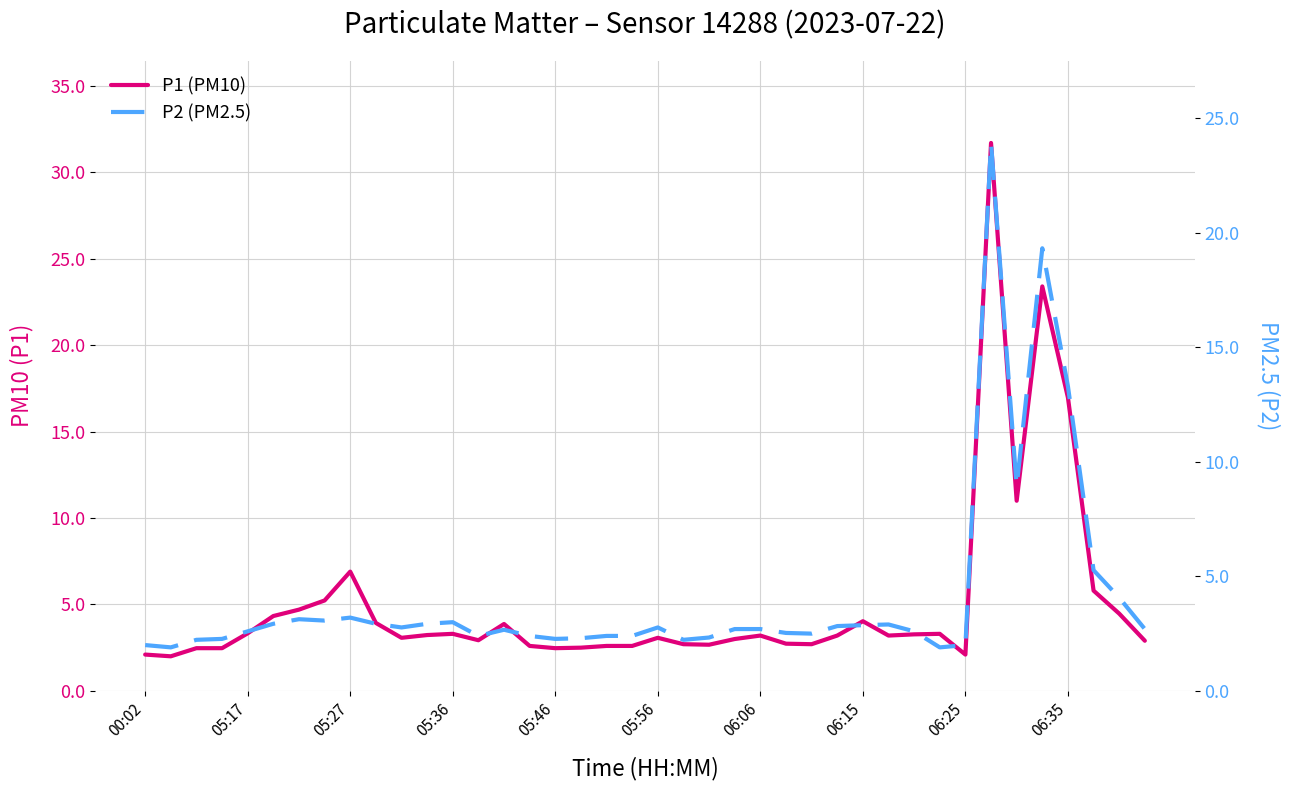

What is the sum of all P2 (PM2.5) values?

162.2